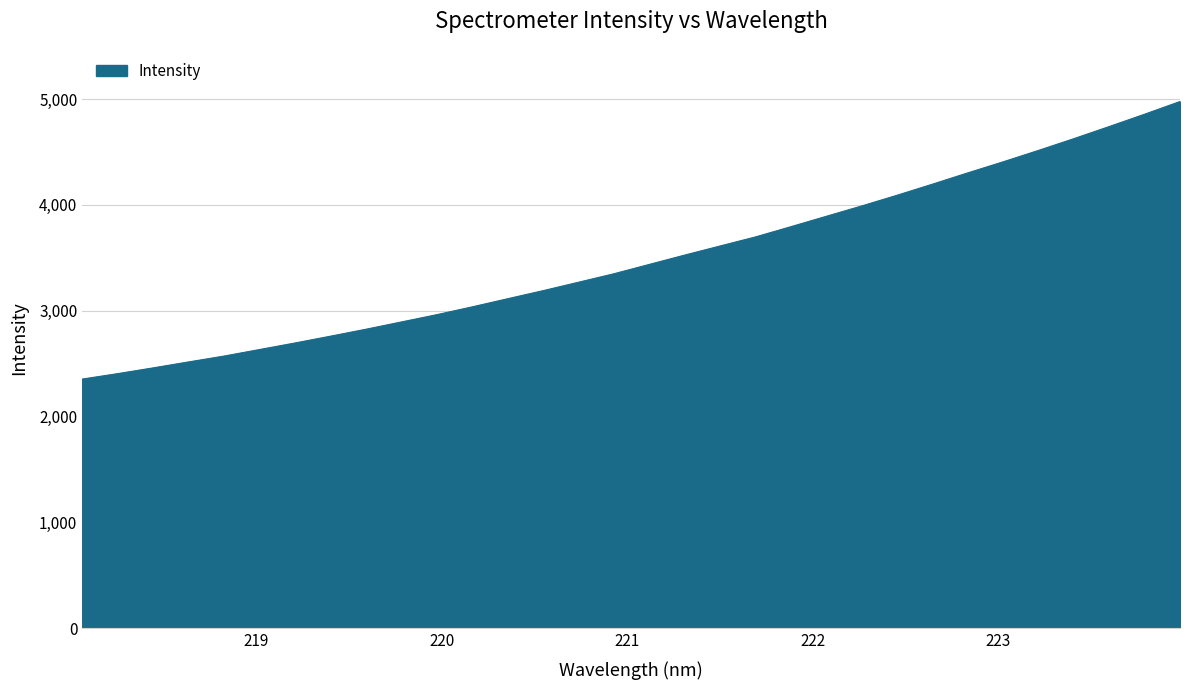

What is the difference between the maximum and second lowest values?

2570.9